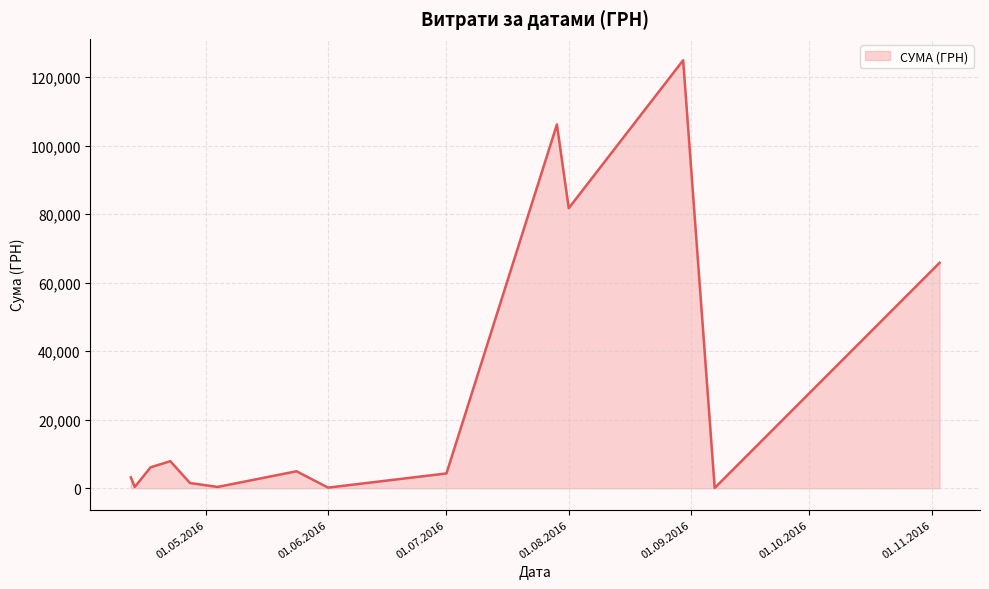

What is the difference between the maximum and minimum values?

124820.3